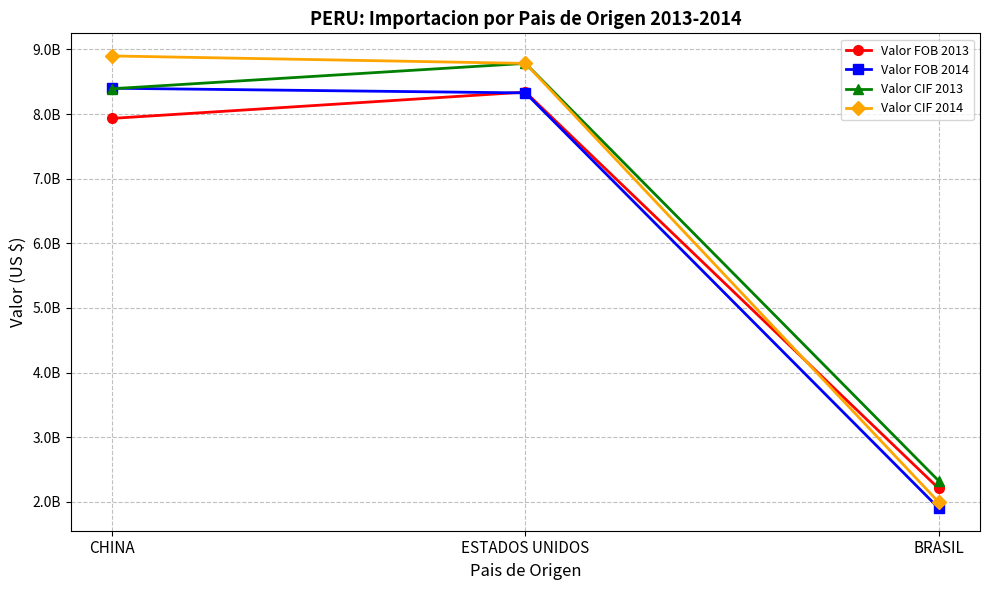

Does the chart have visible grid lines?

Yes